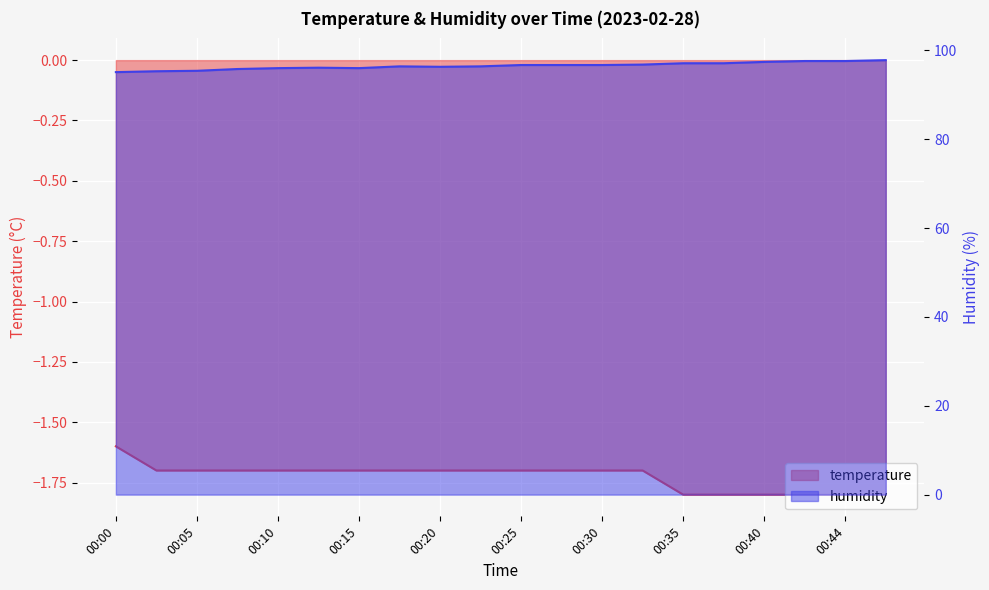

Count the number of categories in the chart.

20